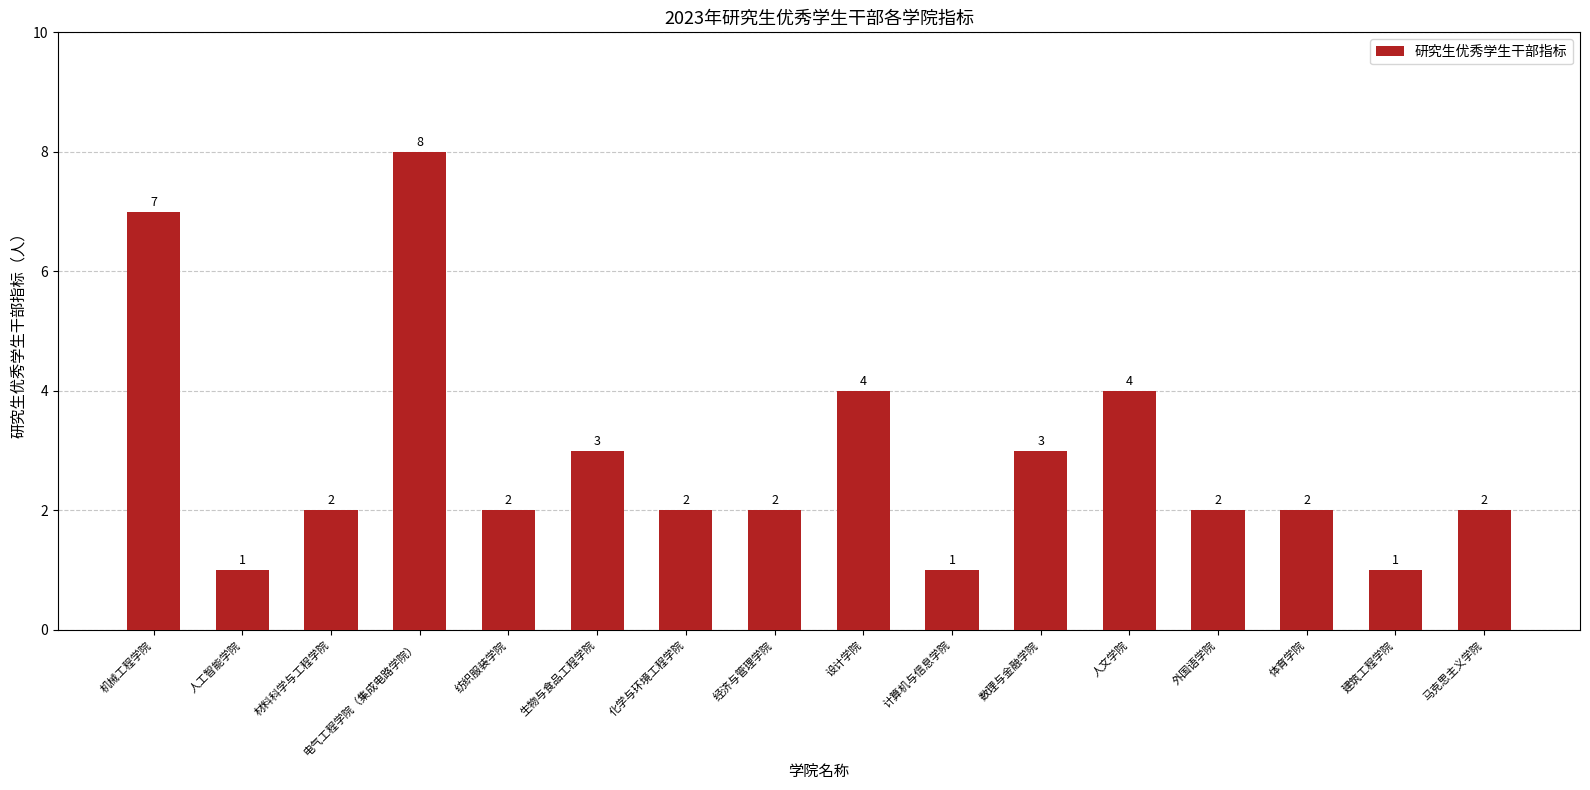

Does the chart contain any negative values?

No